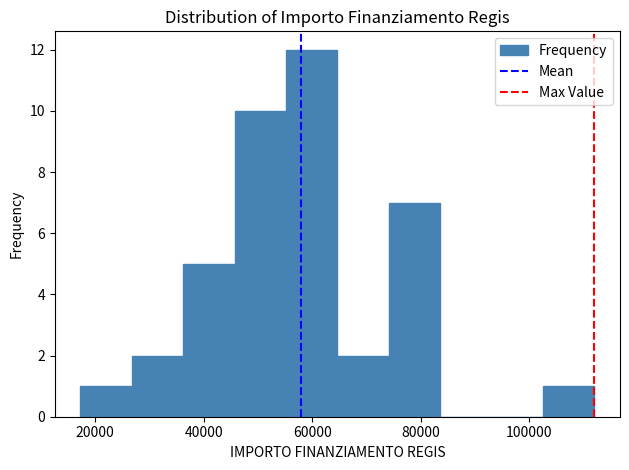

Reading left to right, transcribe this chart: for each bar, give the range it covers on the x-axis and its height. Neither the bar edges nor the heights are printed on the chart, so give them approximately, as read against the axes.

18000 to 26000: 1
26000 to 36000: 2
36000 to 46000: 5
46000 to 56000: 10
56000 to 64000: 12
64000 to 74000: 2
74000 to 84000: 7
84000 to 94000: 0
94000 to 102000: 0
102000 to 112000: 1